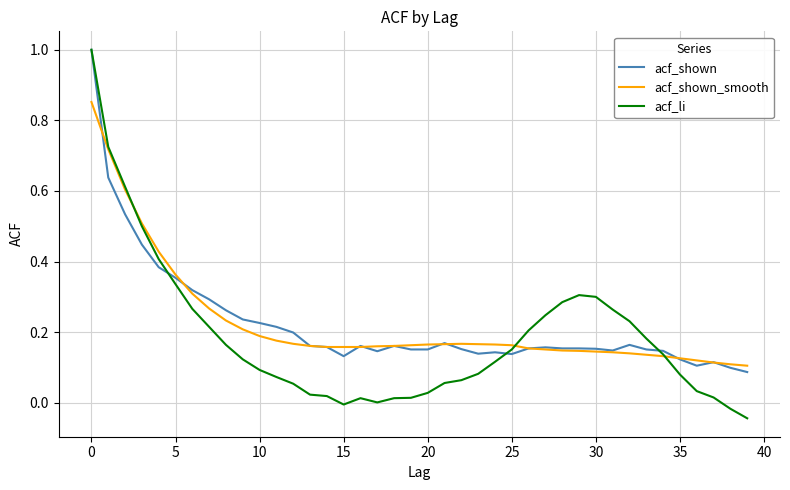

What is the maximum value for acf_shown?

1.0